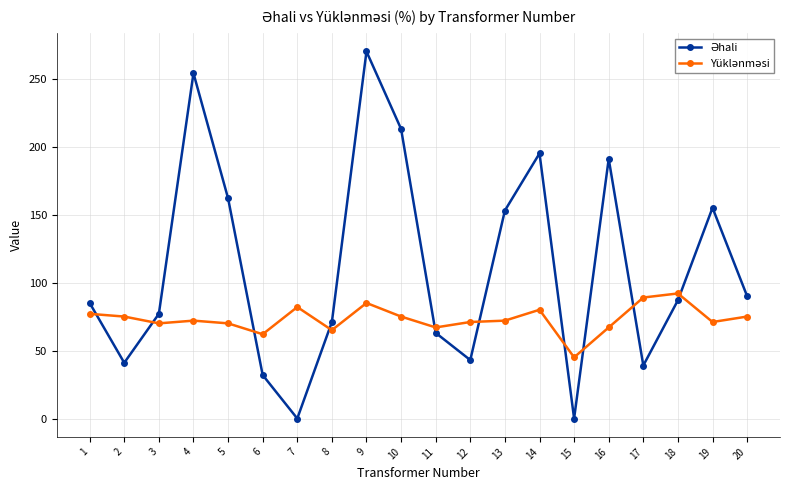

What is the greatest value displayed?

270